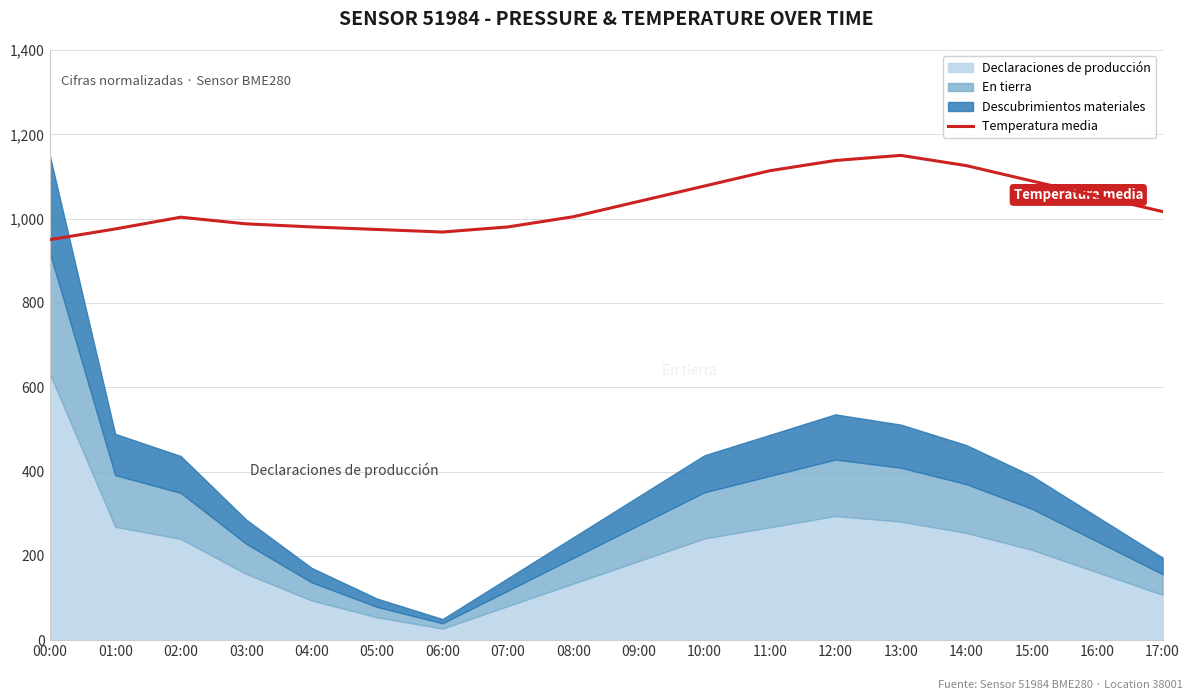

What is the maximum value shown in the chart?

1150.0